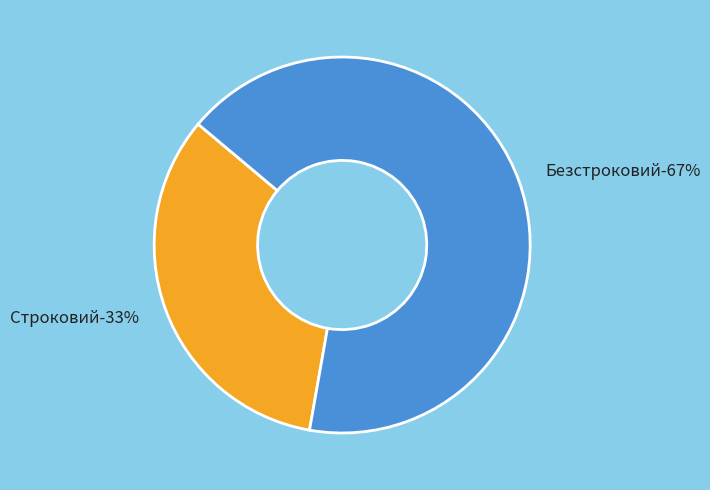

Count the number of slices in the pie.

2